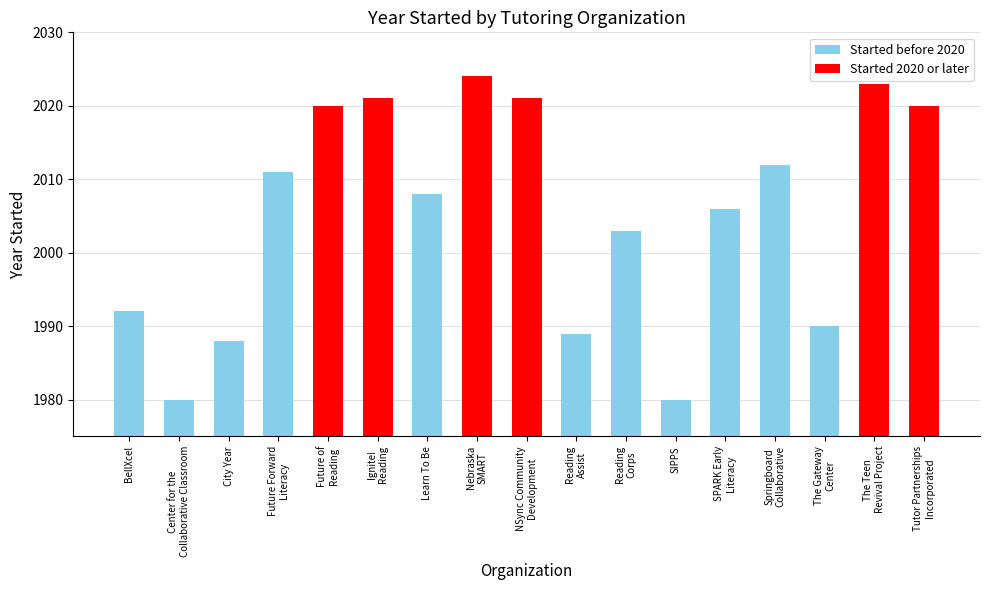

Does the chart contain stacked bars?

No